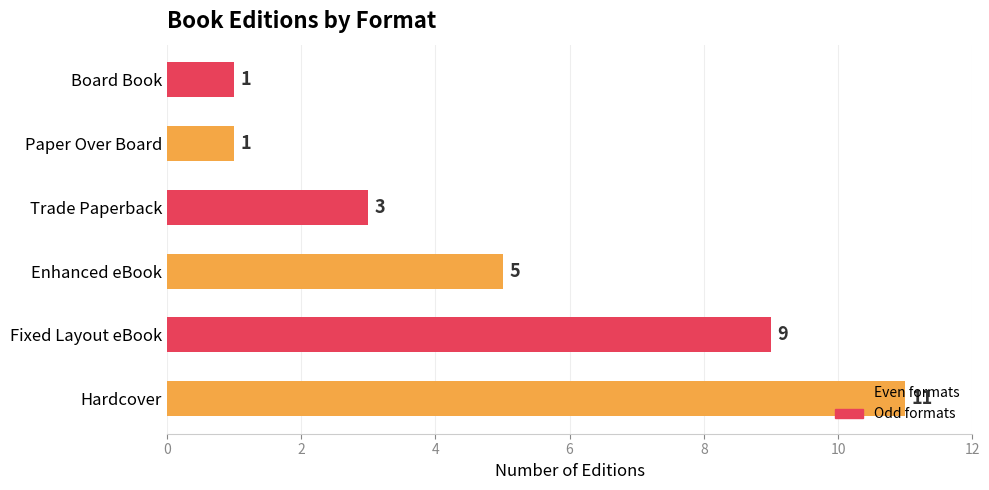

What is the average value?

5